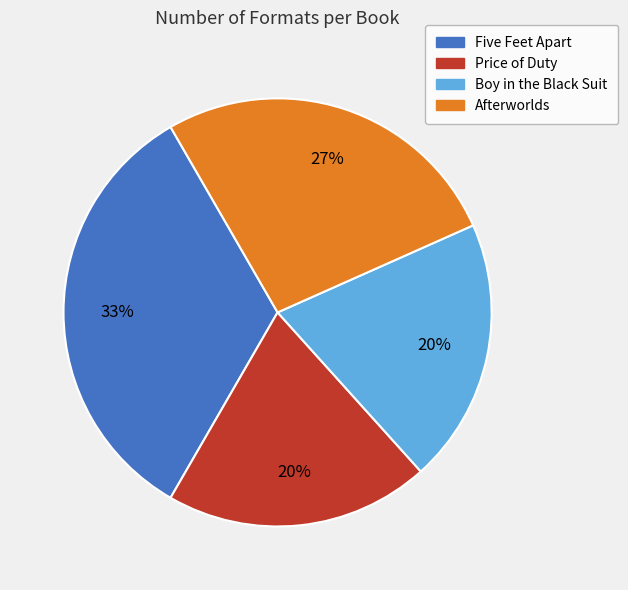

Is the sum of Five Feet Apart and Price of Duty greater than half?

Yes